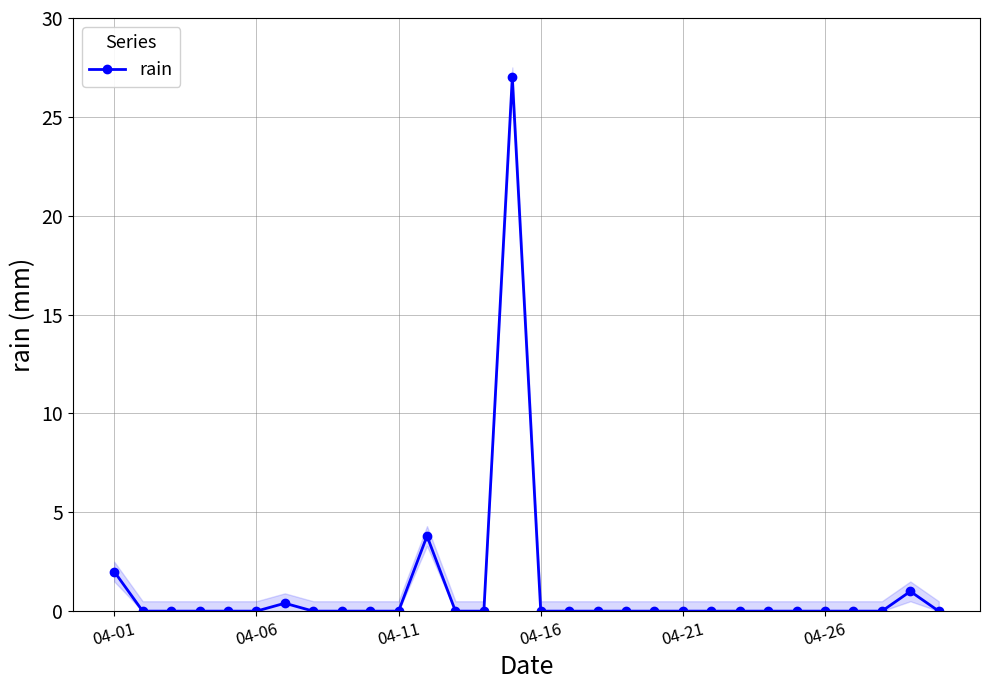

What position from the right is 24?

6